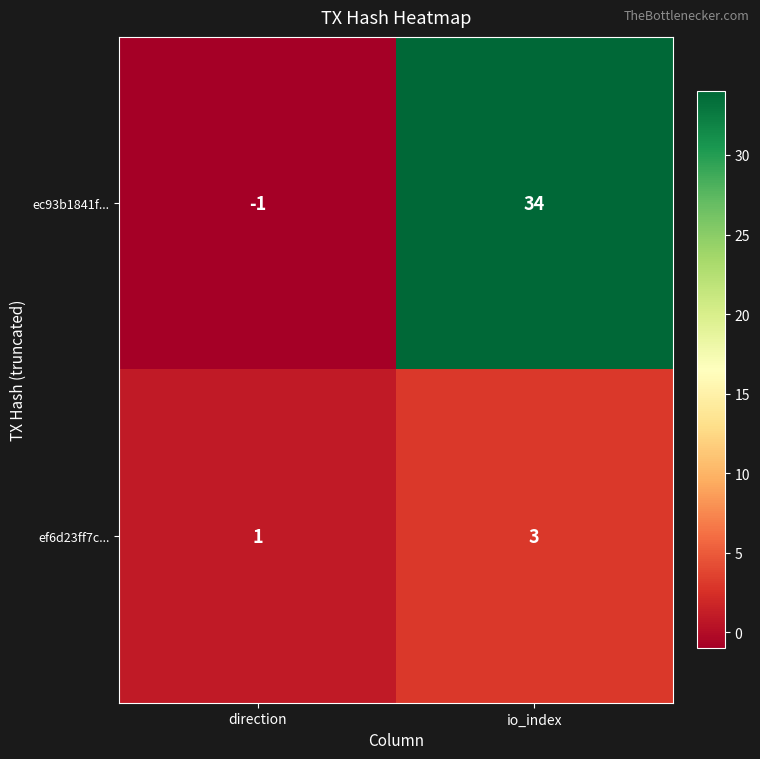

Which series changed the most between direction and io_index?

ec93b1841f...